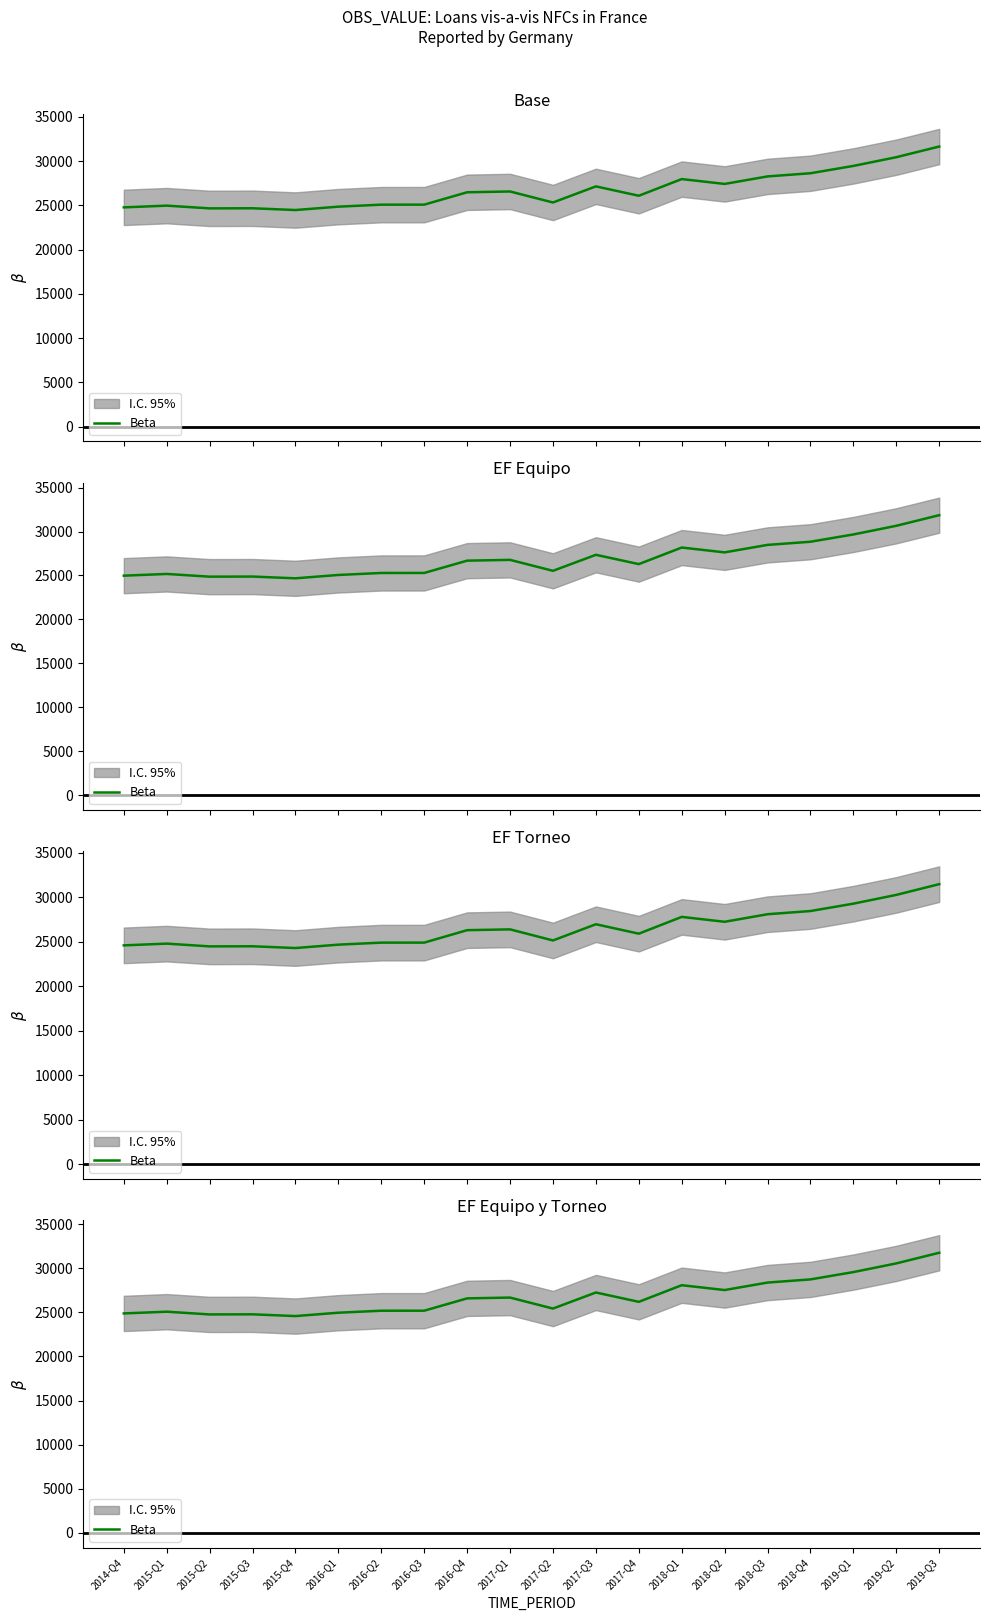

Reading left to right, what are all the values shown in this chart?

2014-Q4=24880	2015-Q1=25075	2015-Q2=24766	2015-Q3=24778	2015-Q4=24579	2016-Q1=24960	2016-Q2=25186	2016-Q3=25188	2016-Q4=26587	2017-Q1=26676	2017-Q2=25431	2017-Q3=27252	2017-Q4=26193	2018-Q1=28078	2018-Q2=27529	2018-Q3=28379	2018-Q4=28737	2019-Q1=29566	2019-Q2=30551	2019-Q3=31758